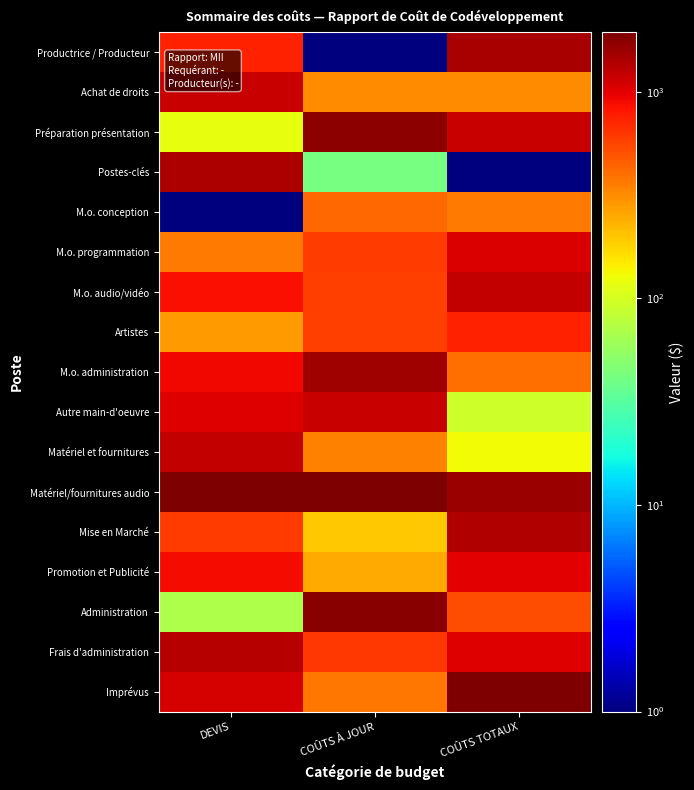

Reading left to right, extract all data points from this chart.

Productrice / Producteur: DEVIS=749.7	COÛTS À JOUR=1.0	COÛTS TOTAUX=1464.3
Achat de droits: DEVIS=1197.7	COÛTS À JOUR=312.9	COÛTS TOTAUX=312.8
Préparation présentation: DEVIS=117.1	COÛTS À JOUR=1732.5	COÛTS TOTAUX=1202.6
Postes-clés: DEVIS=1416.4	COÛTS À JOUR=42.1	COÛTS TOTAUX=1.0
M.o. conception: DEVIS=1.0	COÛTS À JOUR=425.5	COÛTS TOTAUX=364.5
M.o. programmation: DEVIS=367.6	COÛTS À JOUR=609.2	COÛTS TOTAUX=1050.0
M.o. audio/vidéo: DEVIS=864.5	COÛTS À JOUR=583.2	COÛTS TOTAUX=1224.1
Artistes: DEVIS=279.8	COÛTS À JOUR=585.0	COÛTS TOTAUX=733.4
M.o. administration: DEVIS=912.7	COÛTS À JOUR=1570.6	COÛTS TOTAUX=400.1
Autre main-d'oeuvre: DEVIS=1029.0	COÛTS À JOUR=1185.2	COÛTS TOTAUX=93.9
Matériel et fournitures: DEVIS=1215.5	COÛTS À JOUR=341.9	COÛTS TOTAUX=131.0
Matériel/fournitures audio: DEVIS=1897.8	COÛTS À JOUR=1931.3	COÛTS TOTAUX=1617.0
Mise en Marché: DEVIS=609.9	COÛTS À JOUR=196.2	COÛTS TOTAUX=1368.8
Promotion et Publicité: DEVIS=880.9	COÛTS À JOUR=245.0	COÛTS TOTAUX=990.9
Administration: DEVIS=69.7	COÛTS À JOUR=1818.7	COÛTS TOTAUX=518.3
Frais d'administration: DEVIS=1325.4	COÛTS À JOUR=624.1	COÛTS TOTAUX=1040.6
Imprévus: DEVIS=1093.9	COÛTS À JOUR=370.5	COÛTS TOTAUX=1939.2